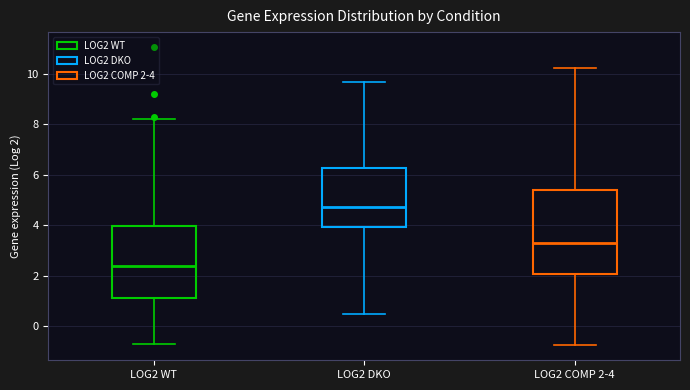

Where is the lower edge of the box for LOG2 DKO on the y-axis? The values are not printed on the chart, so give them approximately, as read against the axis.

4.0